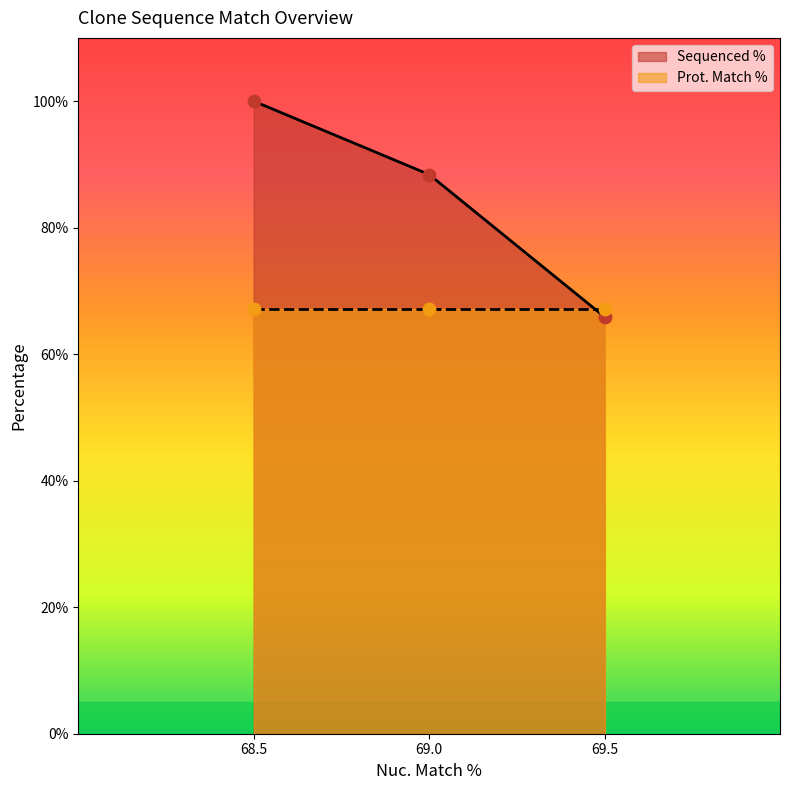

What is the highest value of the Sequenced % series?

100.0